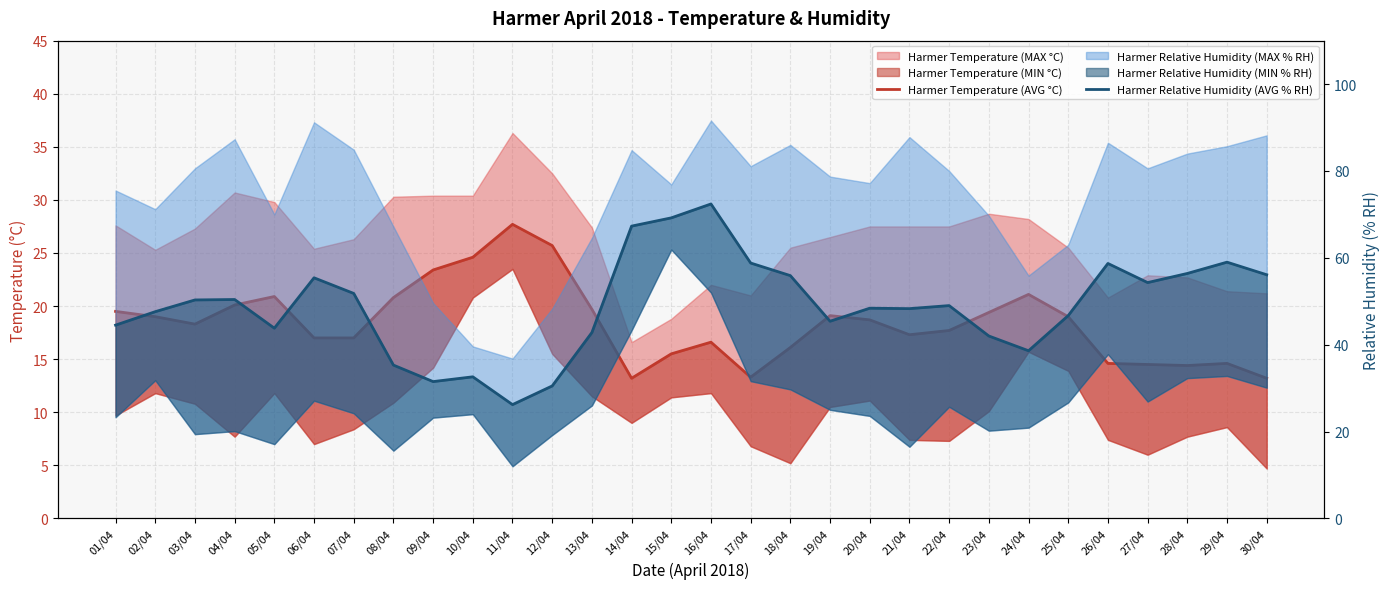

Where is the first local maximum for Harmer Relative Humidity (AVG % RH)?

04/04